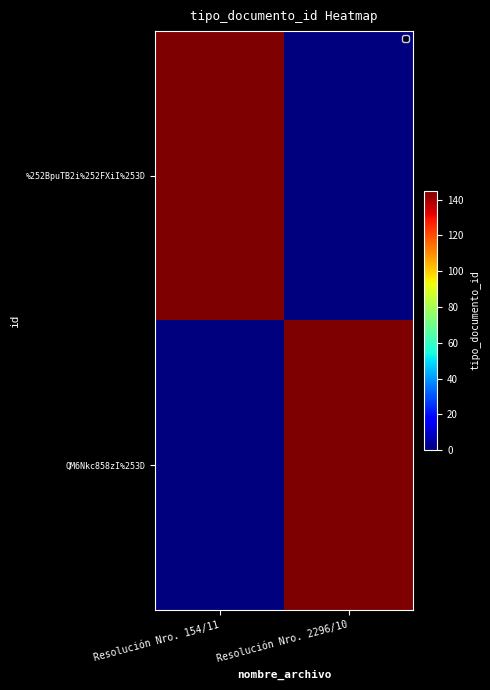

Reading left to right, what are all the values shown in this chart?

%252BpuTB2i%252FXiI%253D: Resolución Nro. 154/11=145	Resolución Nro. 2296/10=0
QM6Nkc858zI%253D: Resolución Nro. 154/11=0	Resolución Nro. 2296/10=145